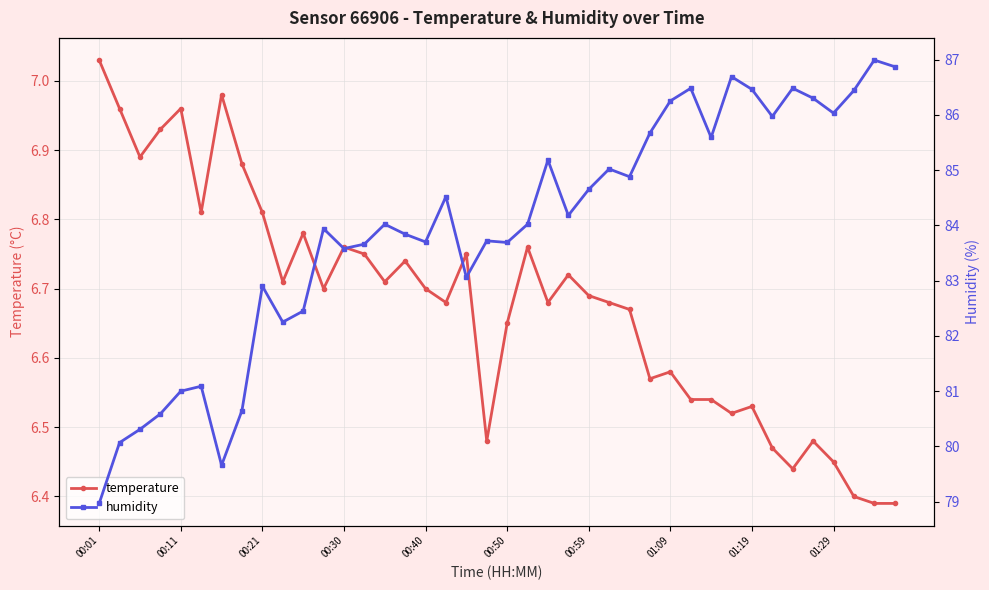

The value of temperature at 00:40 is 6.7. True or false?

True